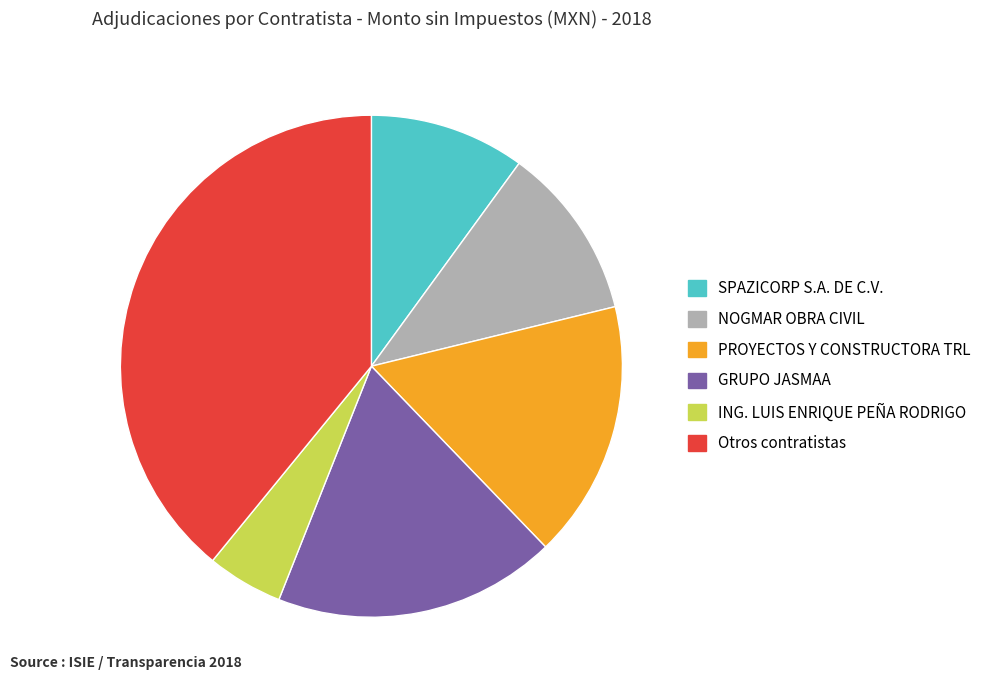

Do SPAZICORP S.A. DE C.V. and ING. LUIS ENRIQUE PEÑA RODRIGO together represent more than half of the pie?

No